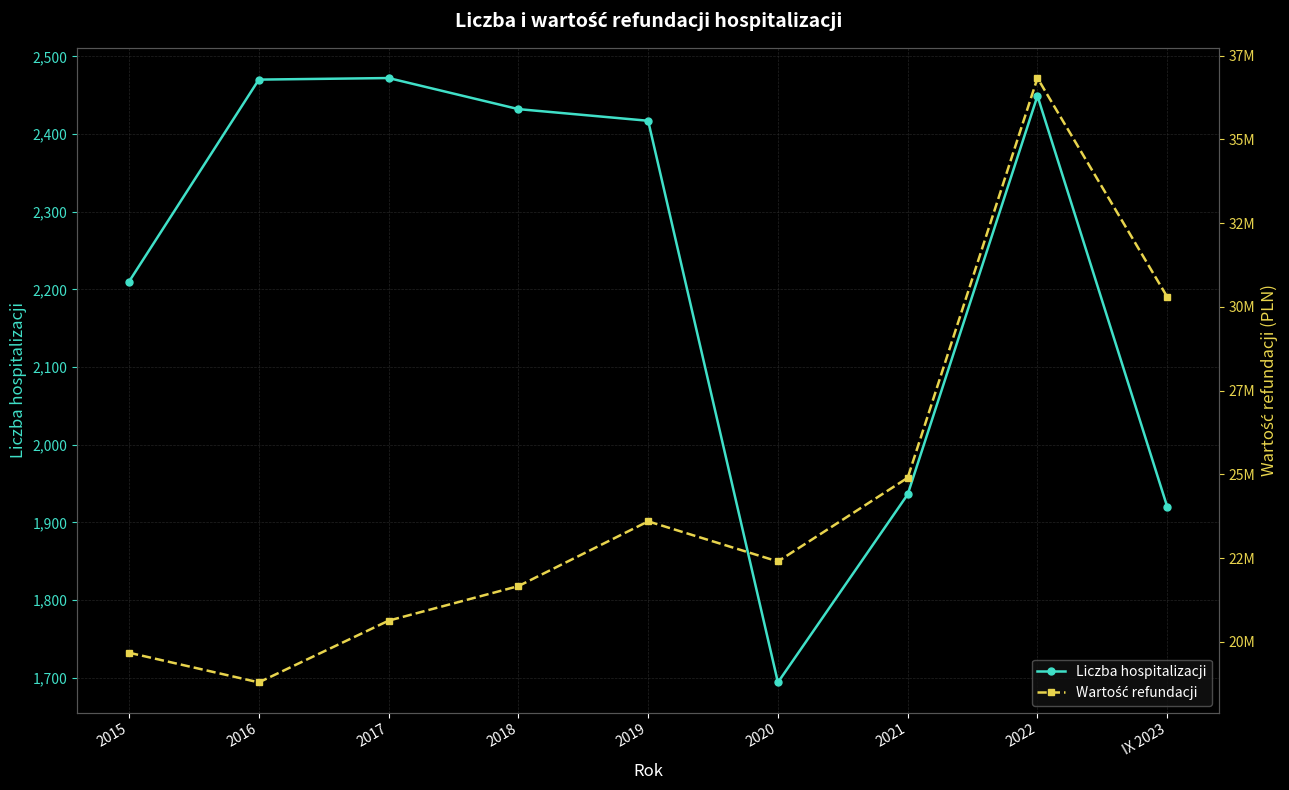

Reading left to right, extract all data points from this chart.

Liczba hospitalizacji: 2015=2210	2016=2470	2017=2472	2018=2432	2019=2417	2020=1694	2021=1936	2022=2449	IX 2023=1920
Wartość refundacji: 2015=19677791	2016=18792718	2017=20634781	2018=21665628	2019=23598502	2020=22401346	2021=24899639	2022=36829311	IX 2023=30296733